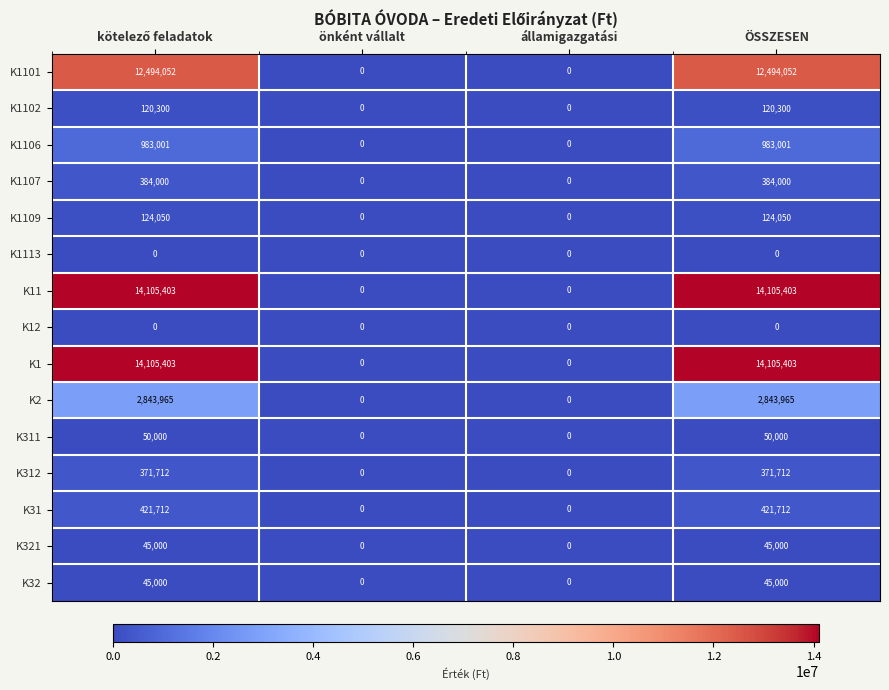

Is the value of K2 at ÖSSZESEN greater than the value of K1113 at ÖSSZESEN?

Yes